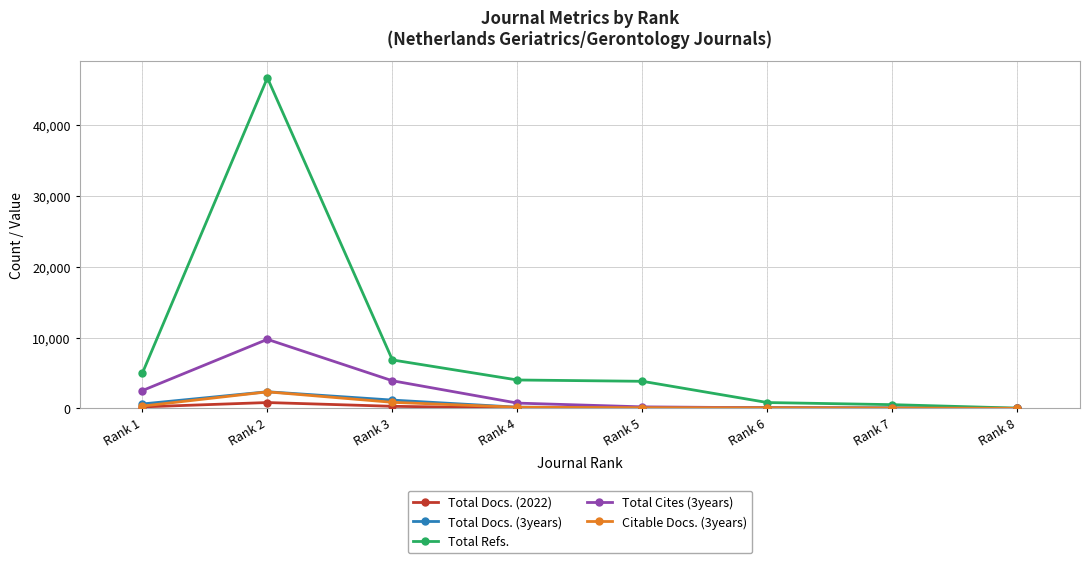

What is the sum of the Citable Docs. (3years) values at Rank 1 and Rank 5?

419